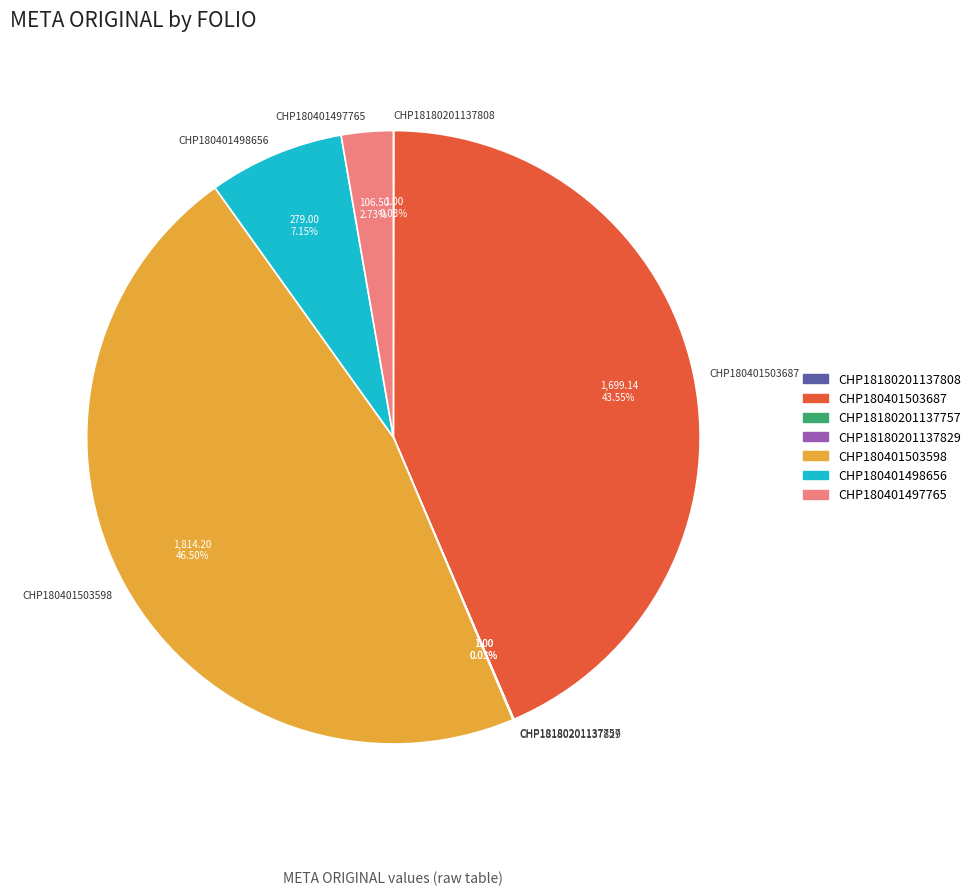

Is there any slice that represents more than half of the pie?

No